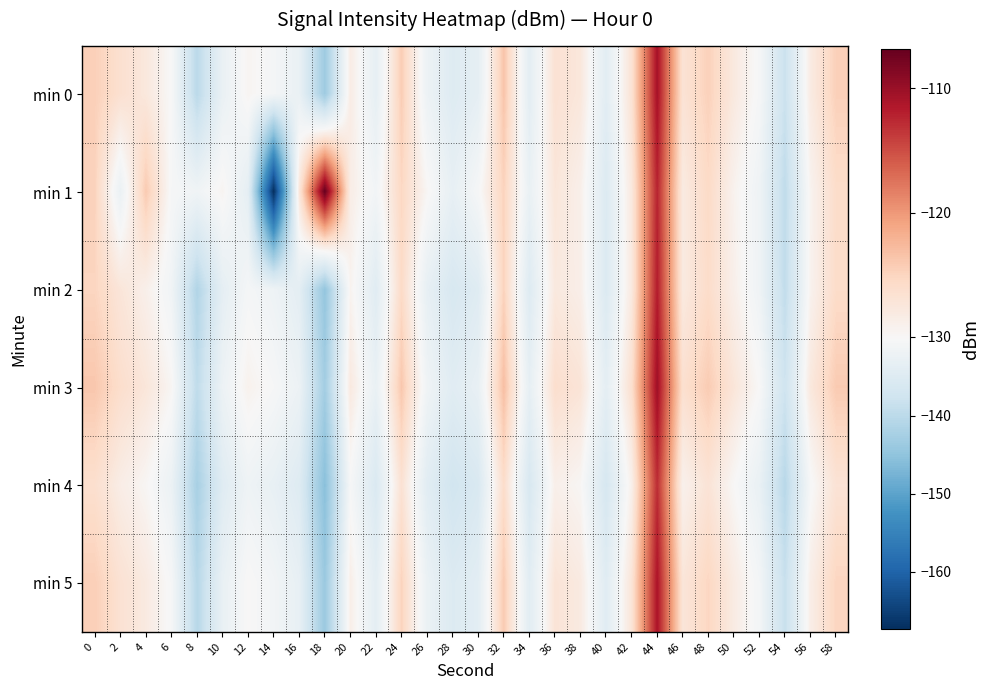

What is the total value across all series at 8?

-835.2